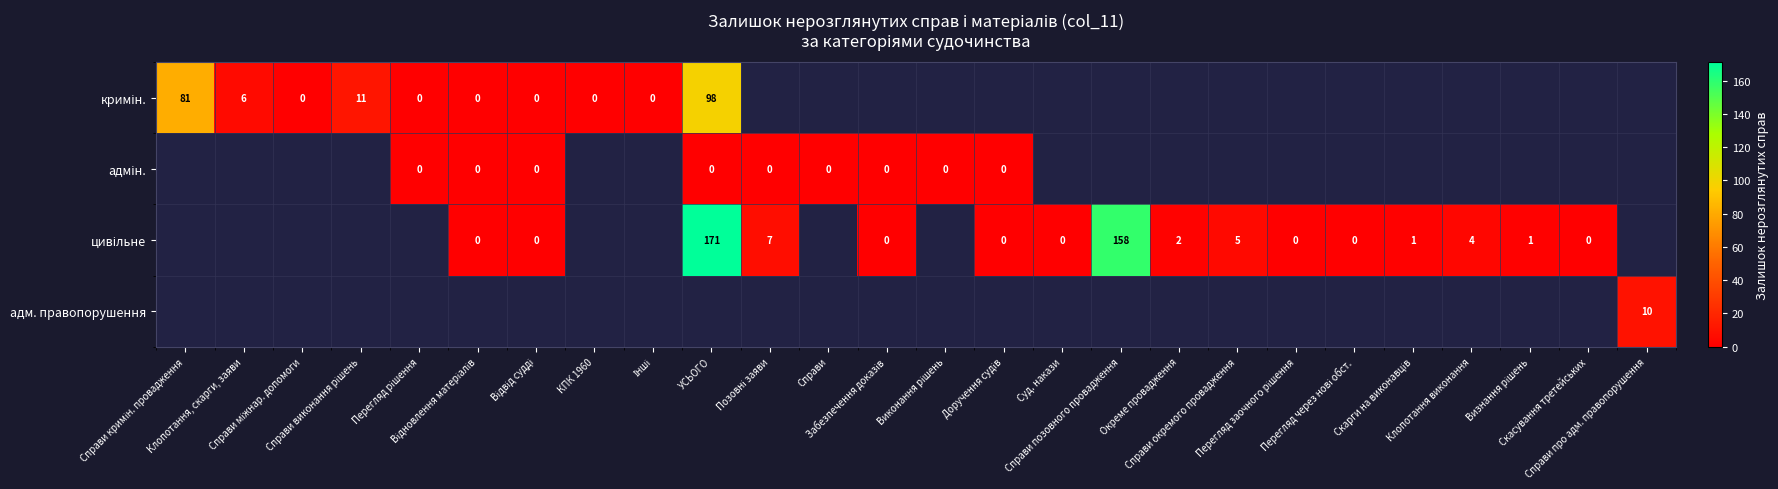

The кримін. series shows 81 at Справи кримін. провадження. True or false?

True